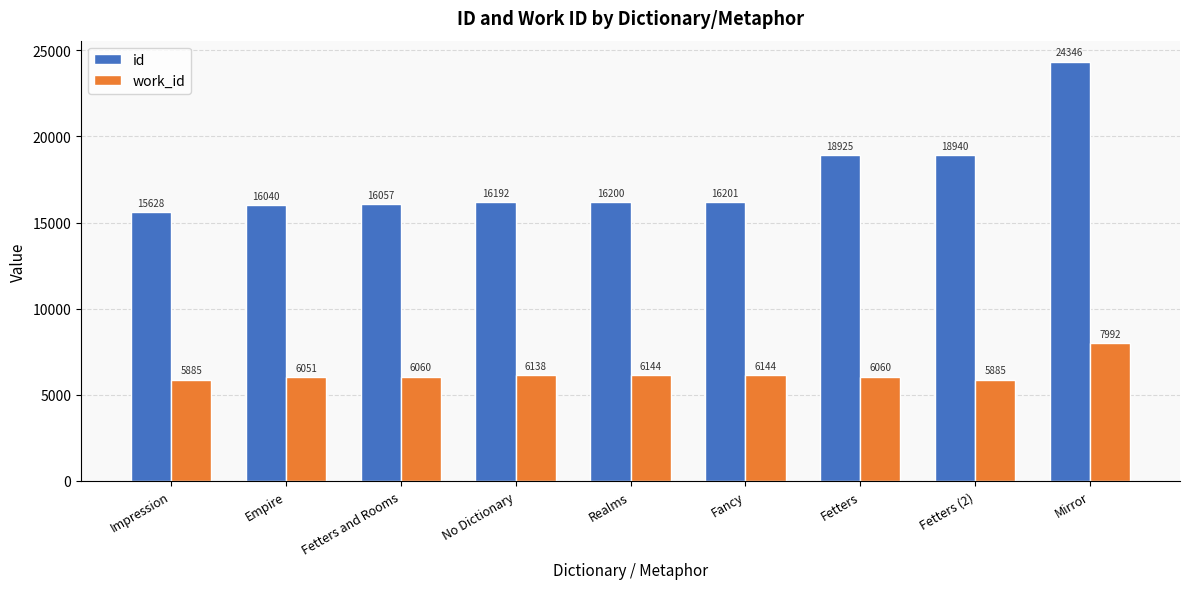

What is the difference between the maximum and minimum values in the id series?

8718